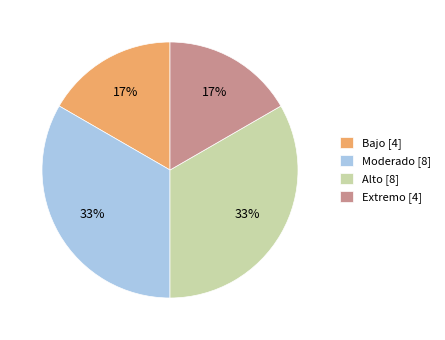

The Moderado [8] slice represents 33% of the pie. True or false?

True